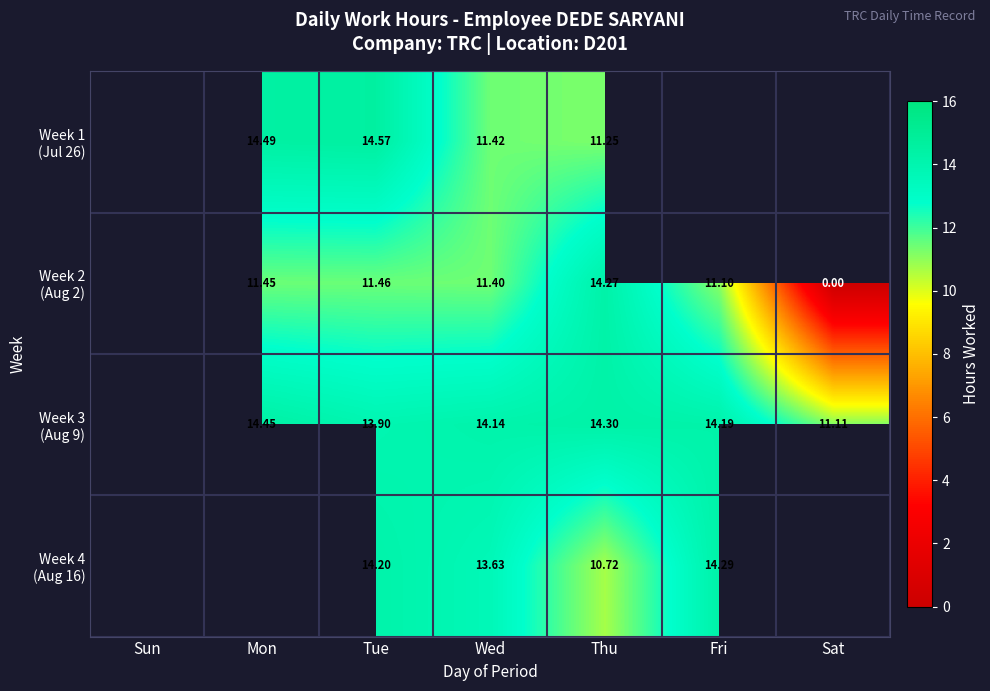

Which series changed the most between Tue and Thu?

Week 4 (Aug 16)